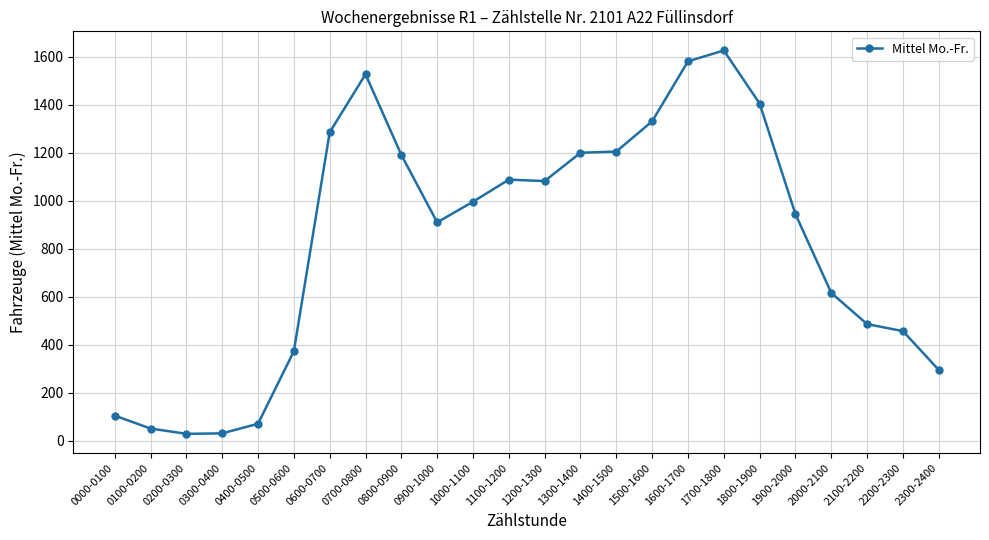

What is the value of the 9th point from the left?

1191